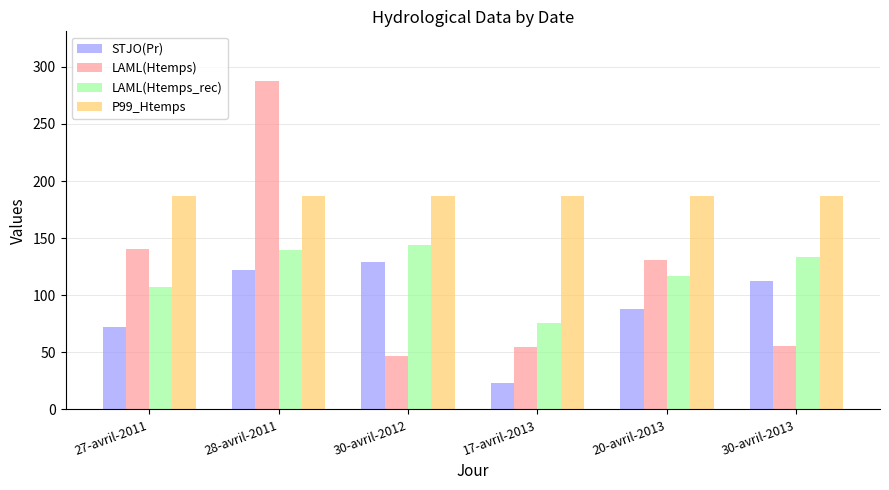

What is the value of the P99_Htemps bar at the 1st from the left?

186.9